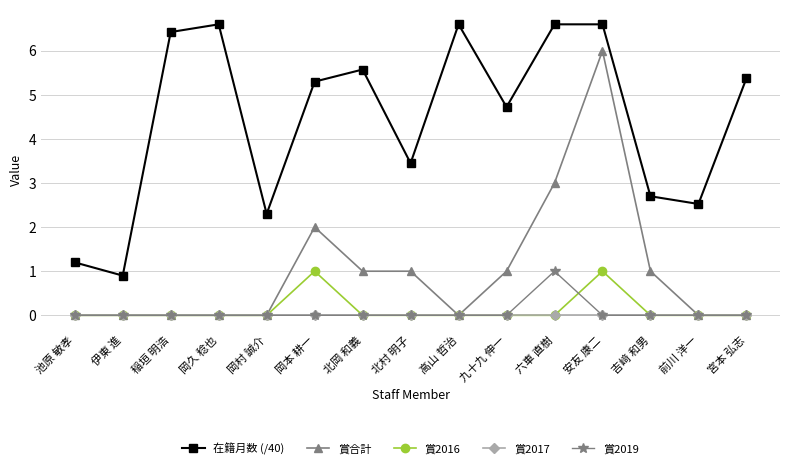

Reading left to right, transcribe all the data shown in this chart.

在籍月数 (/40): 1.2	0.9	6.4	6.6	2.3	5.3	5.6	3.5	6.6	4.7	6.6	6.6	2.7	2.5	5.4
賞合計: 0.0	0.0	0.0	0.0	0.0	2.0	1.0	1.0	0.0	1.0	3.0	6.0	1.0	0.0	0.0
賞2016: 0.0	0.0	0.0	0.0	0.0	1.0	0.0	0.0	0.0	0.0	0.0	1.0	0.0	0.0	0.0
賞2017: 0.0	0.0	0.0	0.0	0.0	0.0	0.0	0.0	0.0	0.0	0.0	0.0	0.0	0.0	0.0
賞2019: 0.0	0.0	0.0	0.0	0.0	0.0	0.0	0.0	0.0	0.0	1.0	0.0	0.0	0.0	0.0